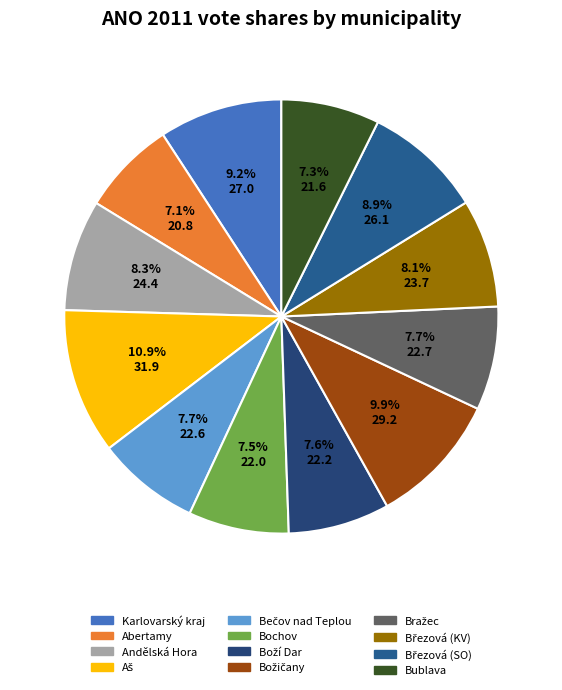

Is it true that Karlovarský kraj is 9% of the pie?

True